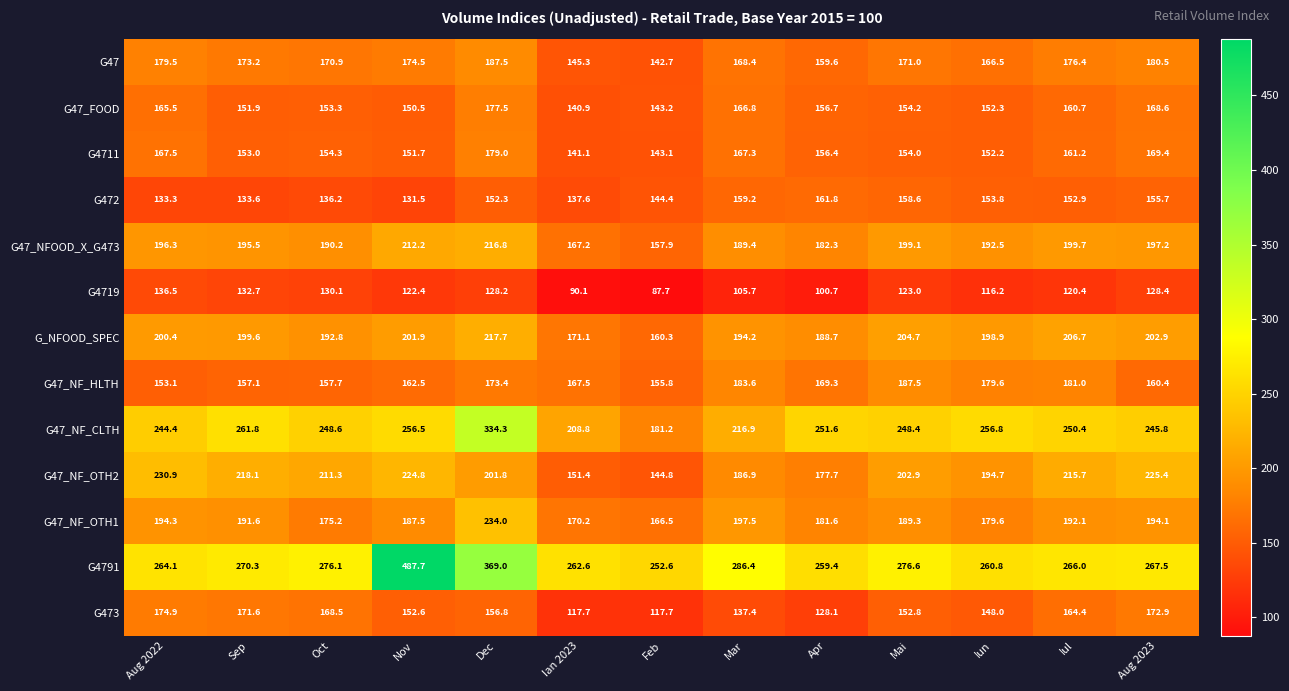

At which label is G47_NF_HLTH closest to 170?

Apr